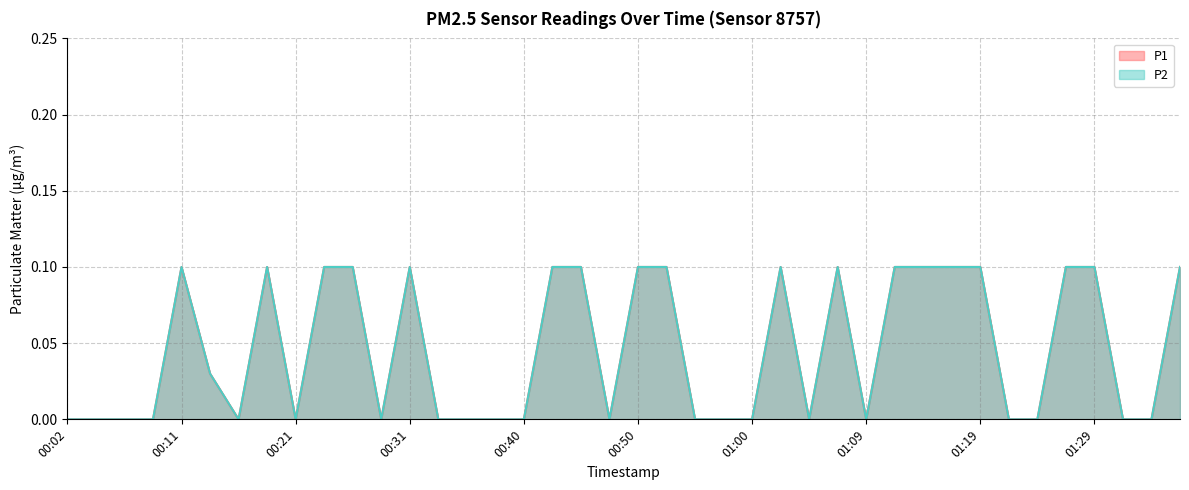

At 01:36, list the series in order from largest to smallest.

P1, P2